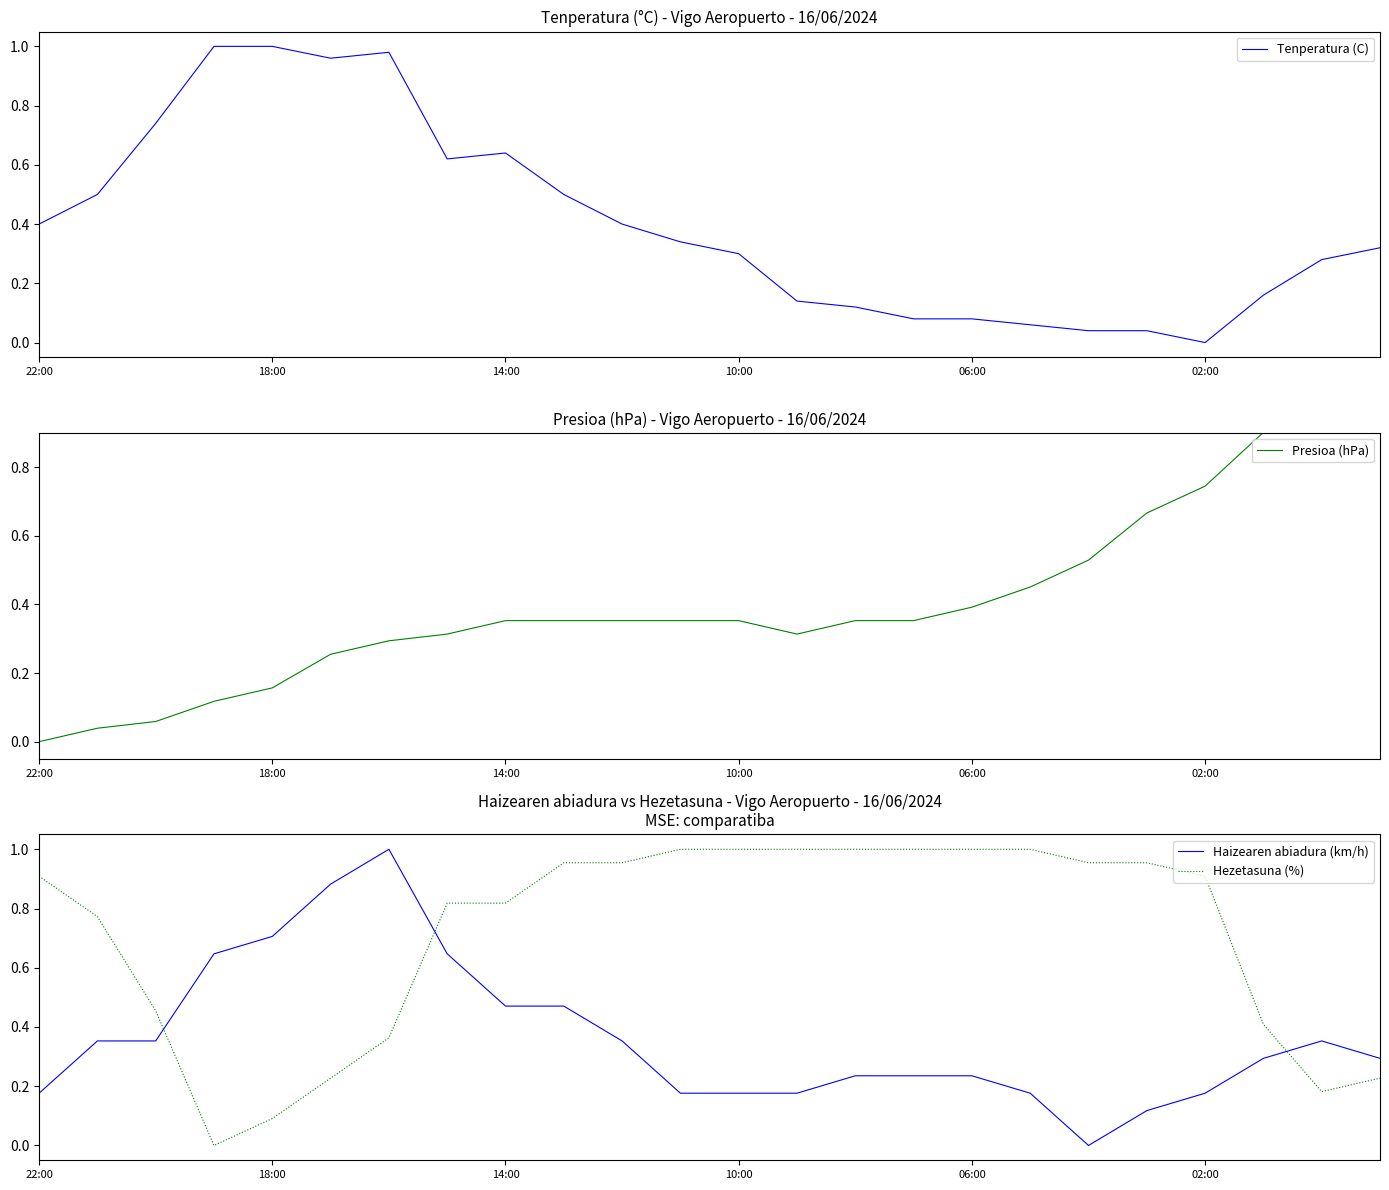

At which category does Tenperatura (C) reach its first local peak?

6